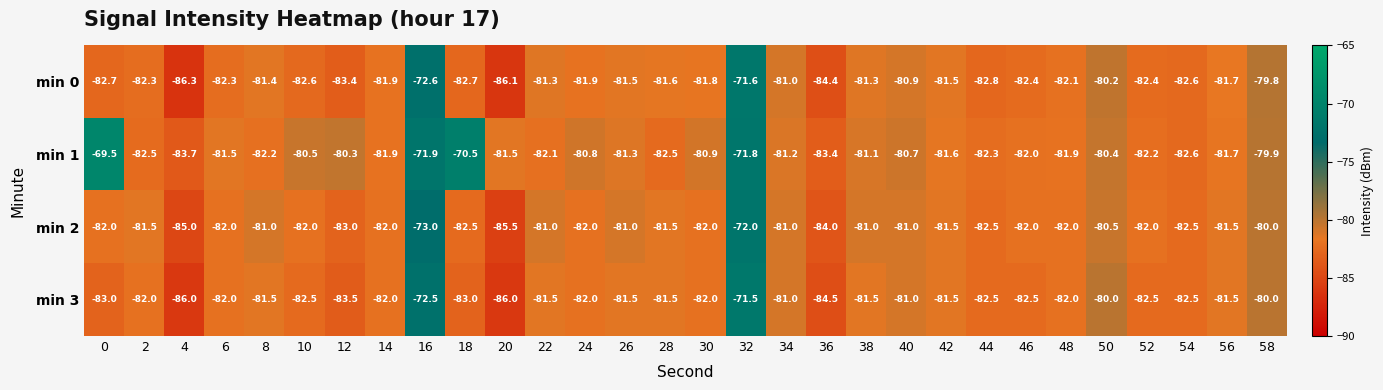

At which label does min 0 first exceed -81?

16